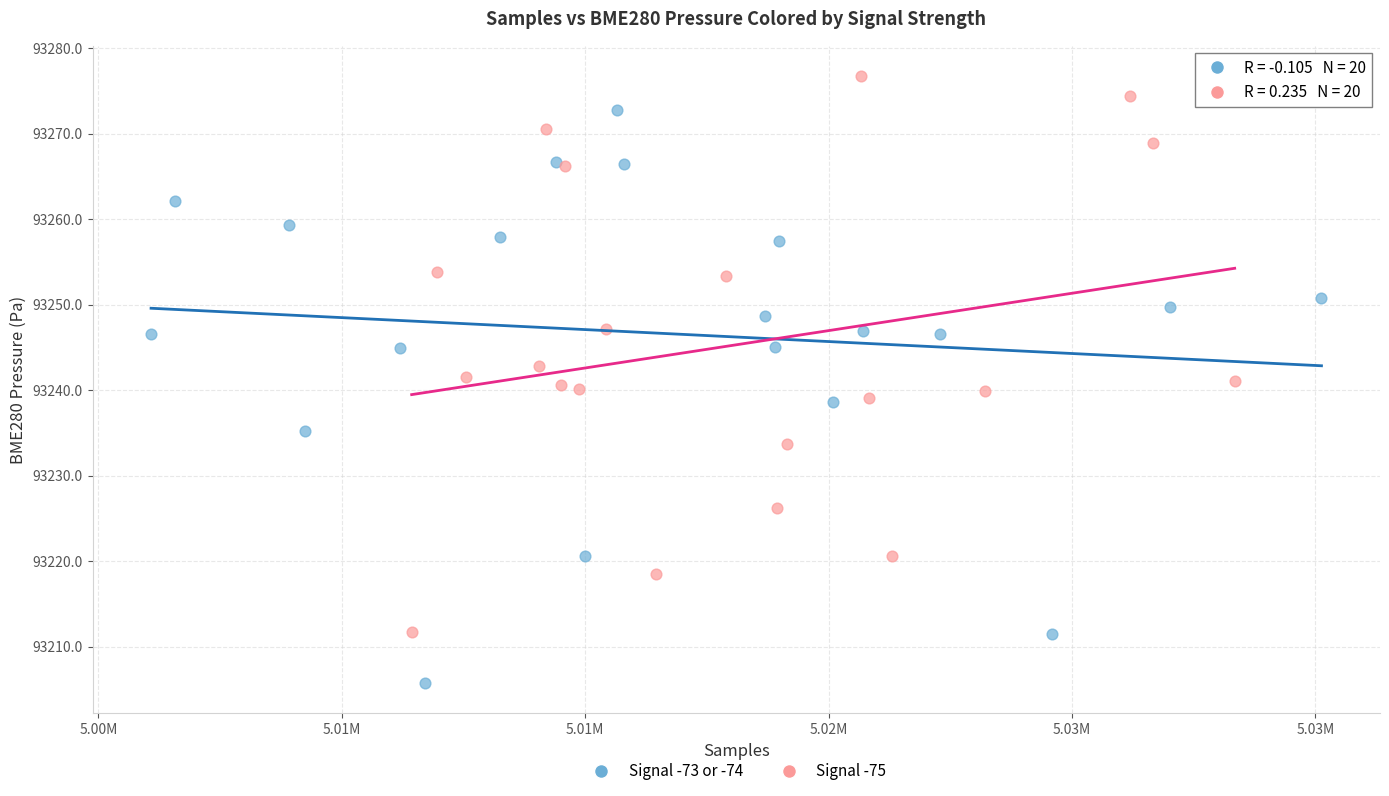

Which series contains the lowest Y value?

Signal -73 or -74